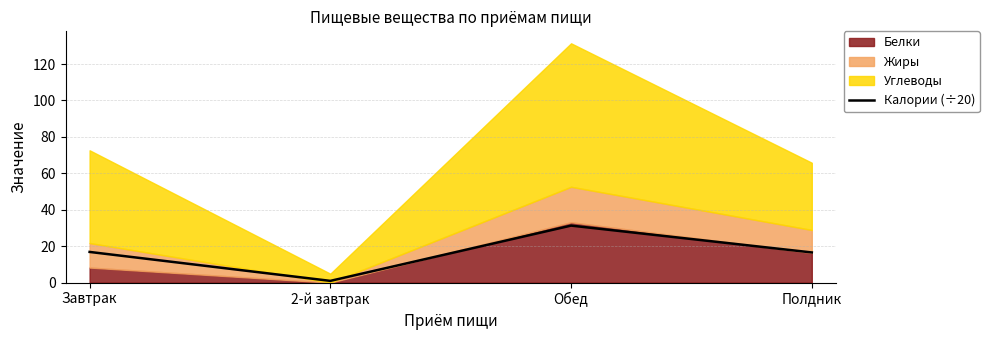

True or false: Калории (÷20) has more than 2 points higher than both neighbors.

False